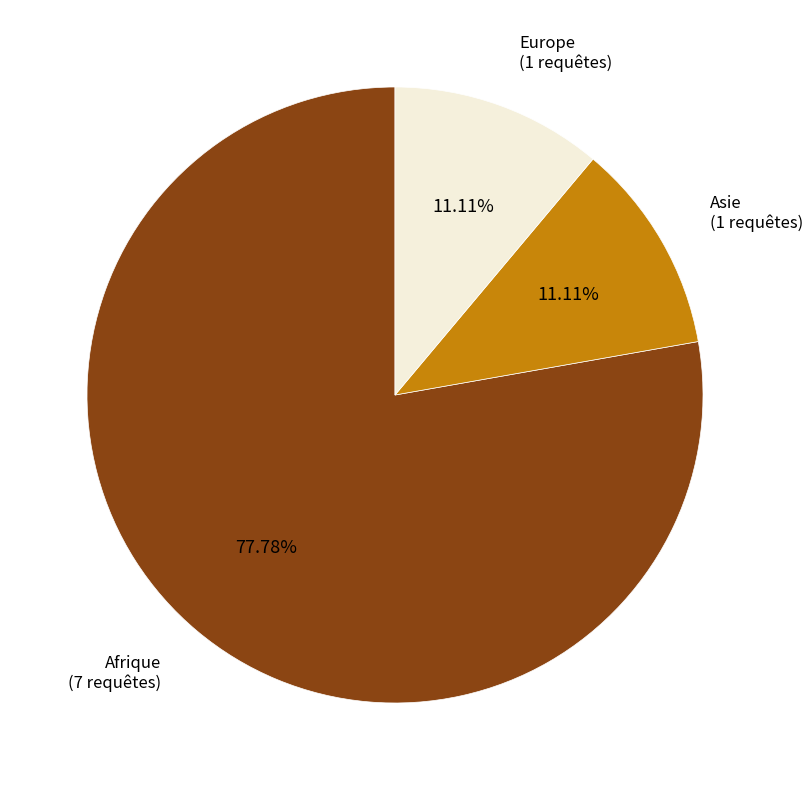

What is the ratio of the value at Europe to the value at Asie?

1.0